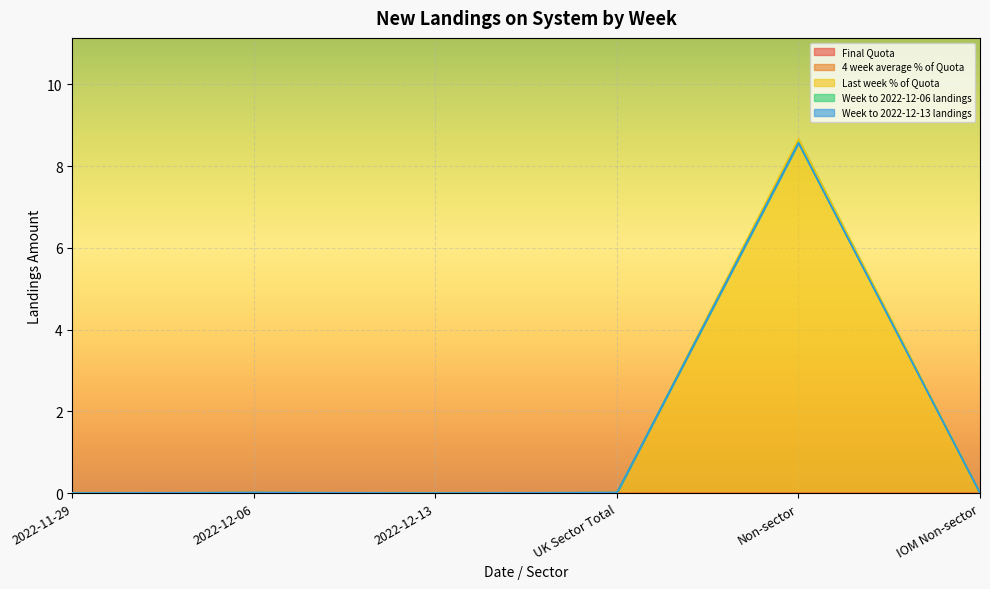

The Final Quota series shows 0.0 at Non-sector. True or false?

True